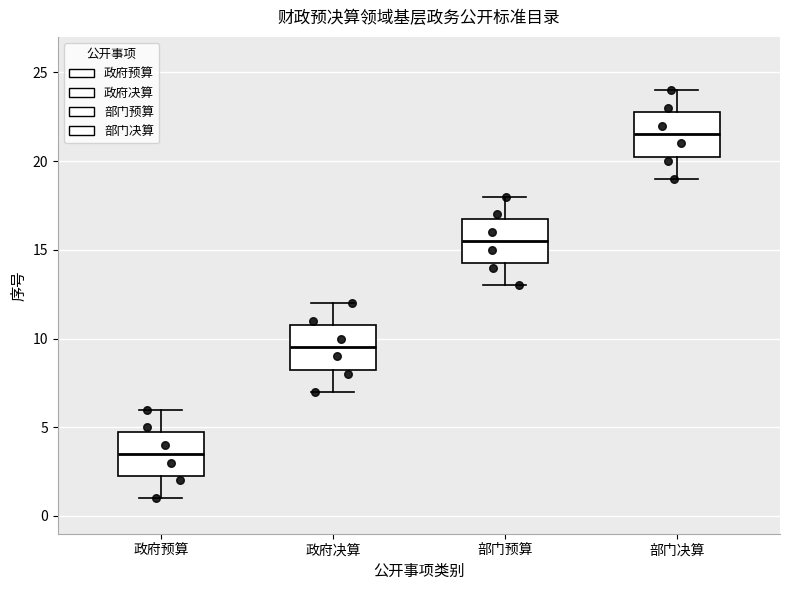

Which box has the lowest median line?

政府预算